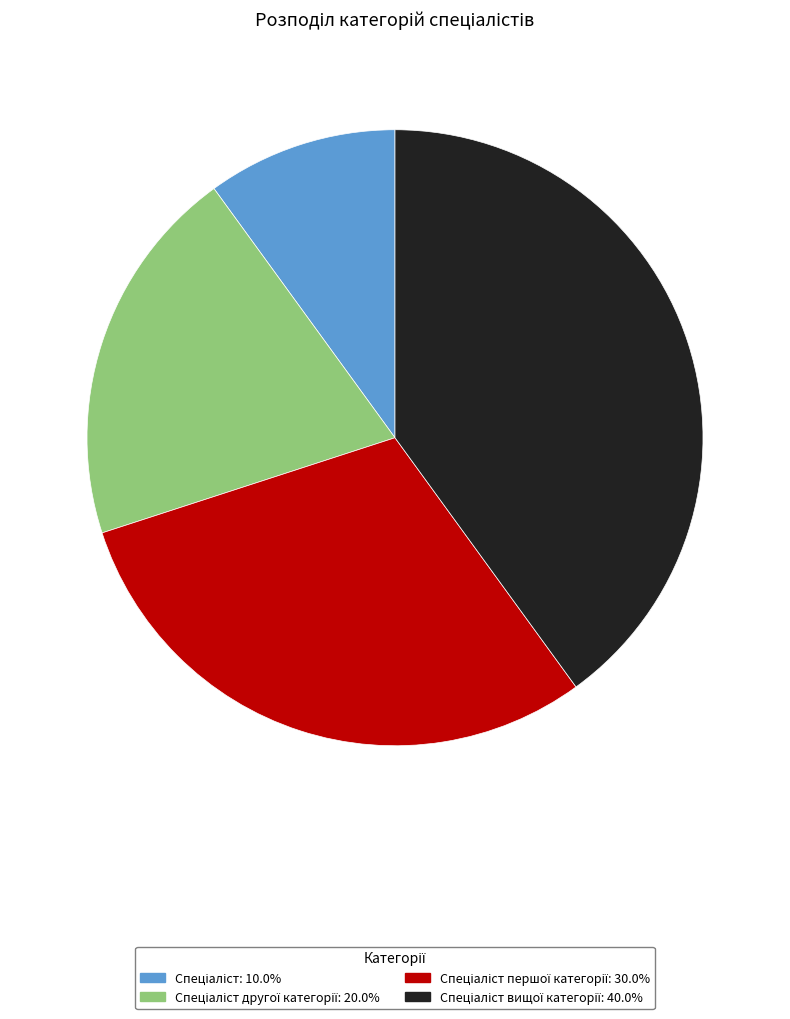

Is there any slice that represents more than half of the pie?

No